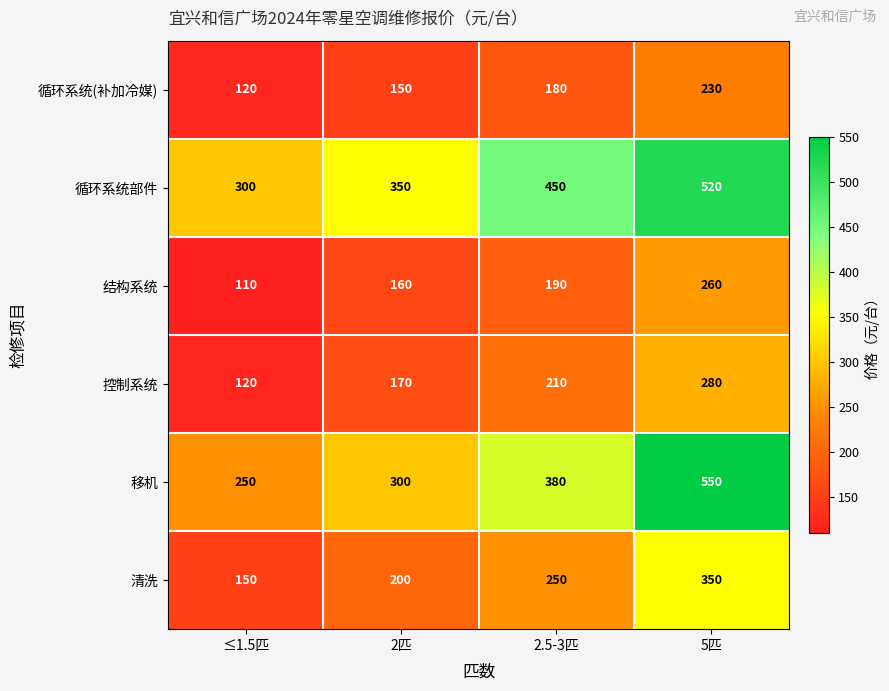

How many categories are shown in the chart?

4